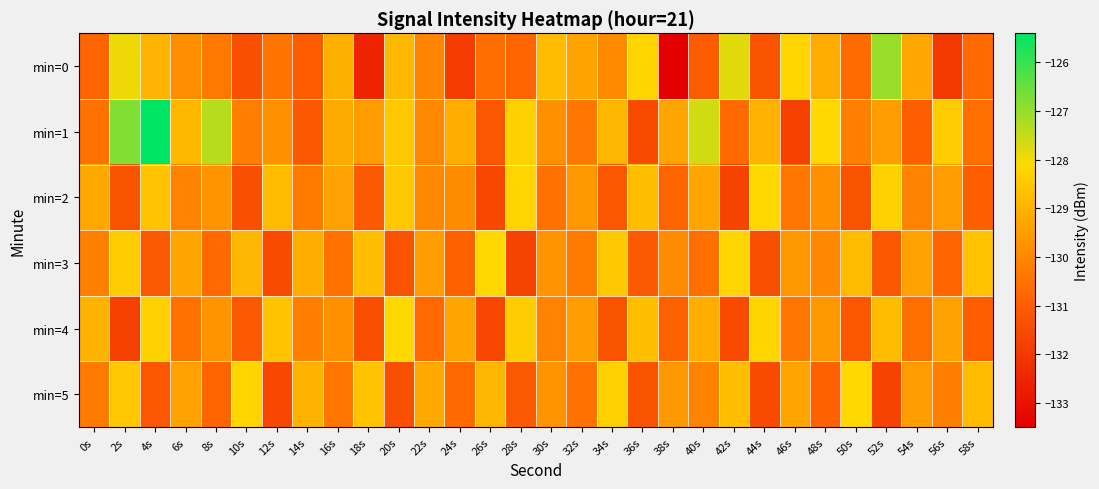

What is the difference between the highest and lowest values at 54s?

1.7